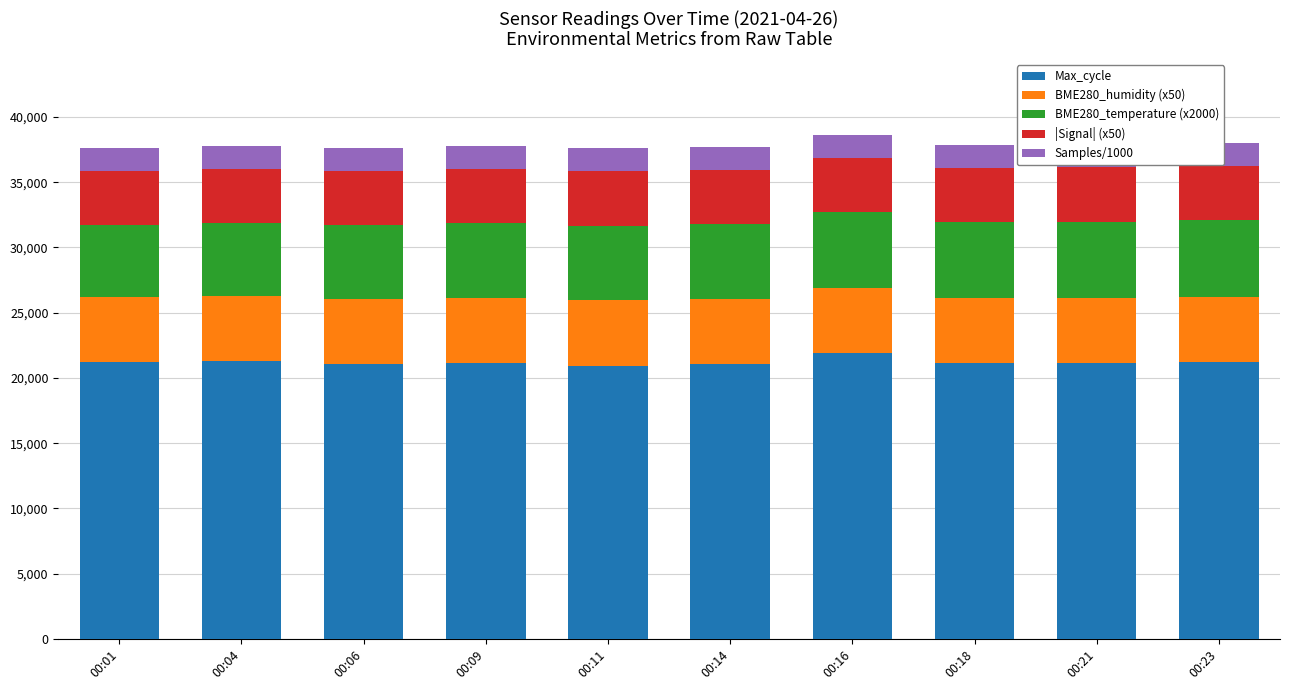

Where does the Max_cycle series first go above 21159?

00:01